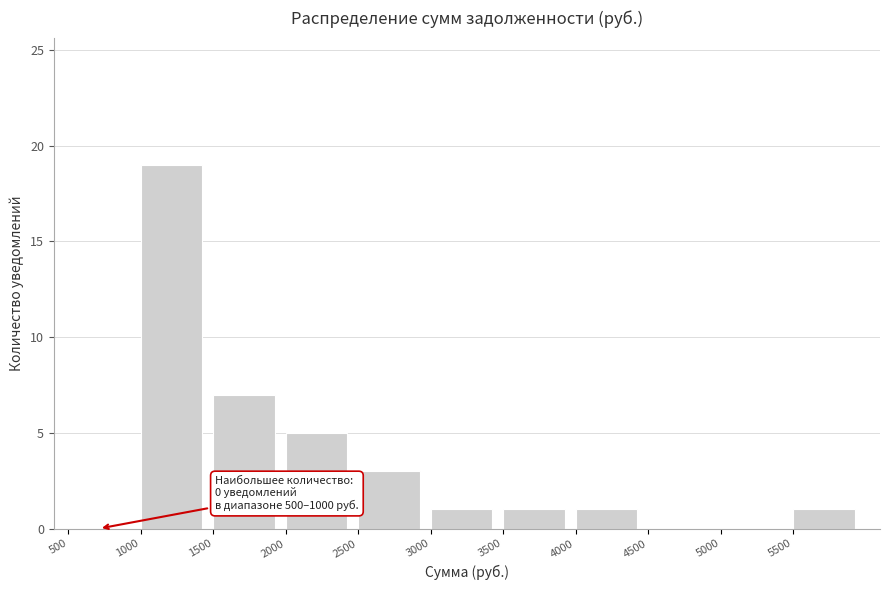

Which range on the x-axis has the tallest bar?

1000 to 1500